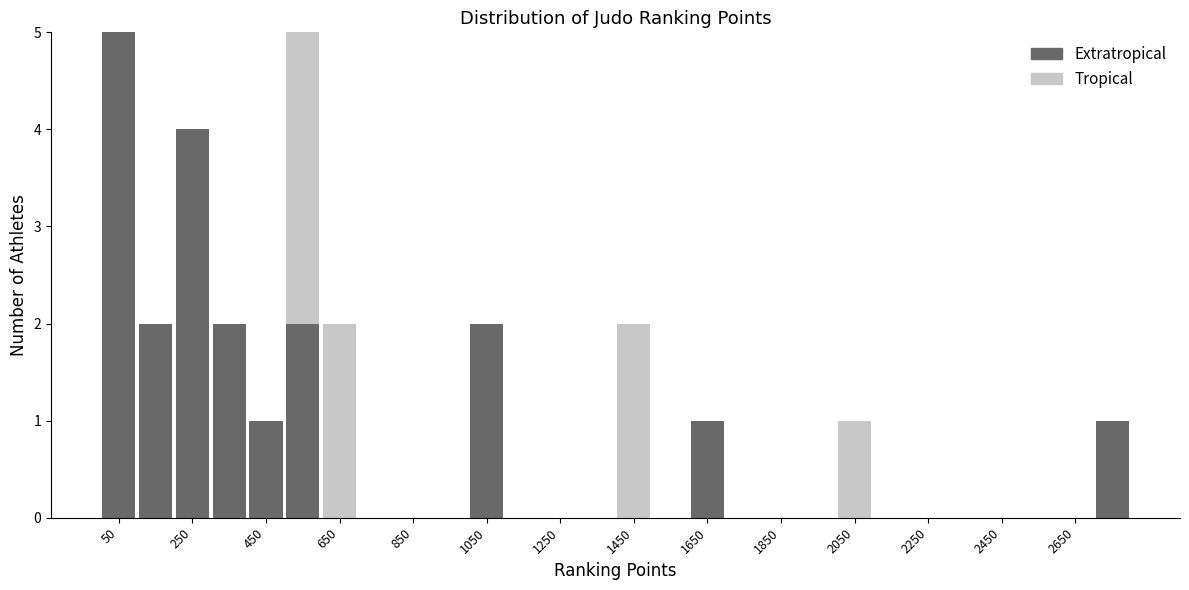

Reading left to right, list every stacked bar in this chart as the range it spans on the x-axis followed by its total height. The values are not printed on the chart, so give them approximately, as read against the axis.

0 to 100: 5
100 to 200: 2
200 to 300: 4
300 to 400: 2
400 to 500: 1
500 to 600: 5
600 to 700: 2
700 to 800: 0
800 to 900: 0
900 to 1000: 0
1000 to 1100: 2
1100 to 1200: 0
1200 to 1300: 0
1300 to 1400: 0
1400 to 1500: 2
1500 to 1600: 0
1600 to 1700: 1
1700 to 1800: 0
1800 to 1900: 0
1900 to 2000: 0
2000 to 2100: 1
2100 to 2200: 0
2200 to 2300: 0
2300 to 2400: 0
2400 to 2500: 0
2500 to 2600: 0
2600 to 2700: 0
2700 to 2800: 1